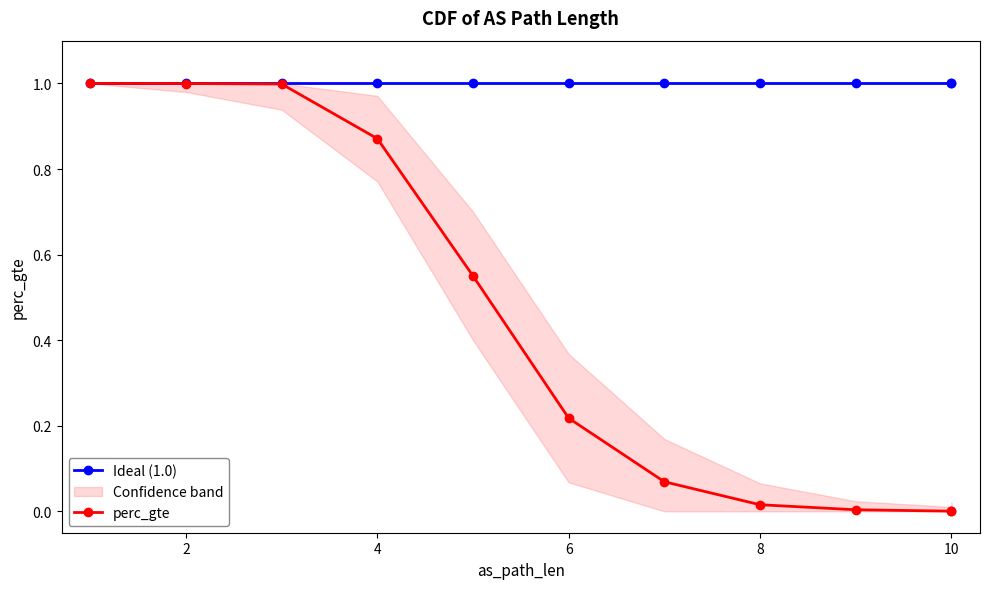

List the series in order of their overall mean, highest first.

Ideal (1.0), perc_gte